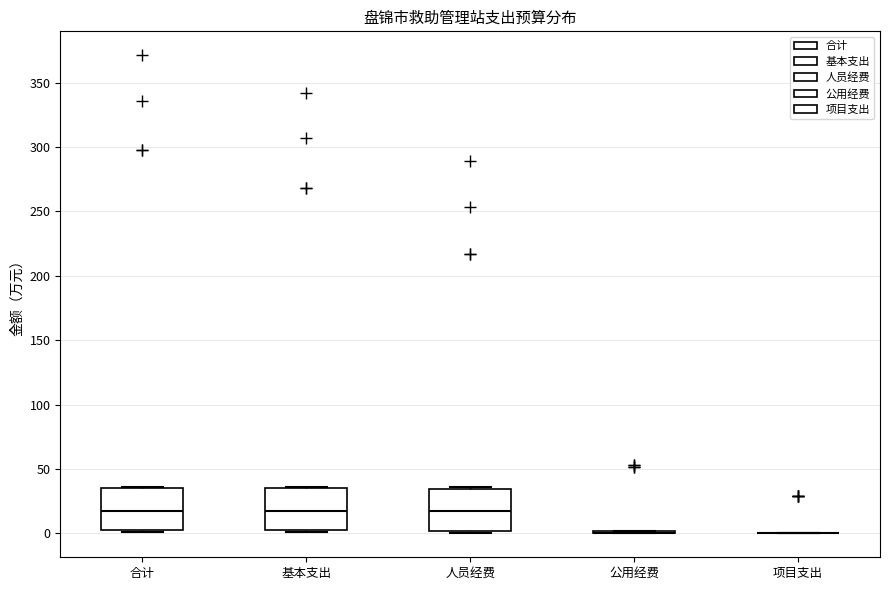

Reading left to right, transcribe this box plot: for each box, give where its median line is, the range the box spans, and where its two whiskers end, as read against the y-axis. The values are not printed on the chart, so give them approximately, as read against the axis.

合计: median 20, box 0 to 35, whiskers 0 (just below the box's lower edge) to 35
基本支出: median 20, box 0 to 35, whiskers 0 (just below the box's lower edge) to 35
人员经费: median 20, box 0 to 35, whiskers 0 (just below the box's lower edge) to 35
公用经费: box collapsed to a line at 0, whiskers 0 to 0
项目支出: box collapsed to a line at 0, whiskers 0 to 0